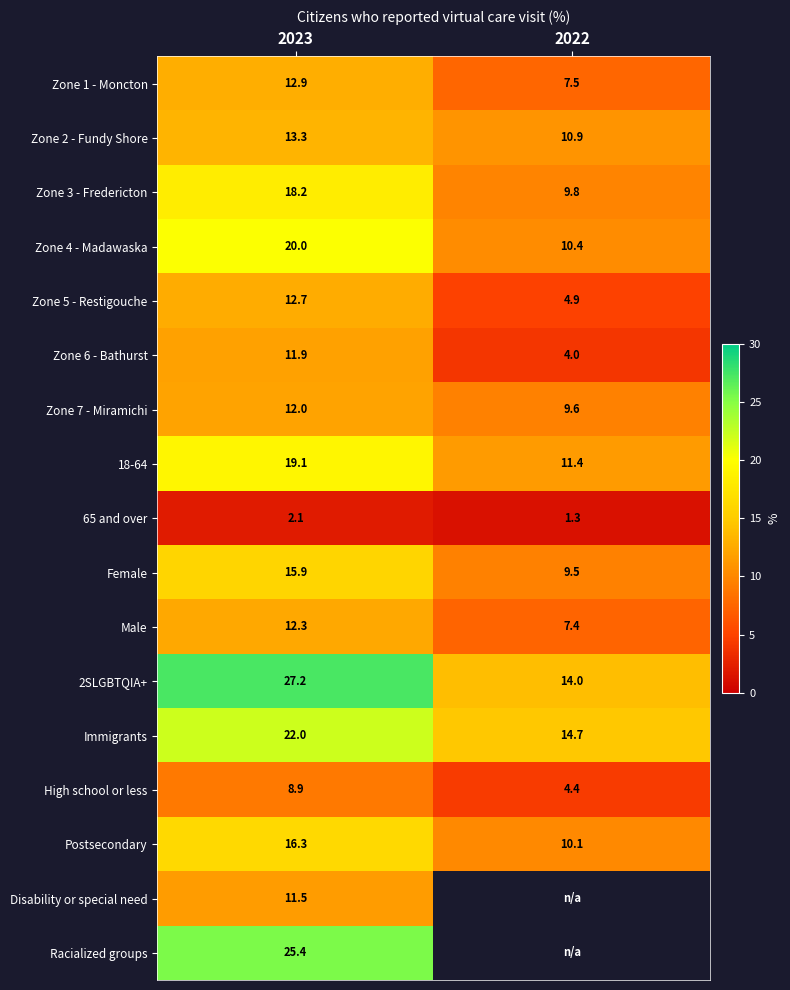

Is the value of Zone 4 - Madawaska at 2022 greater than the value of High school or less at 2023?

Yes